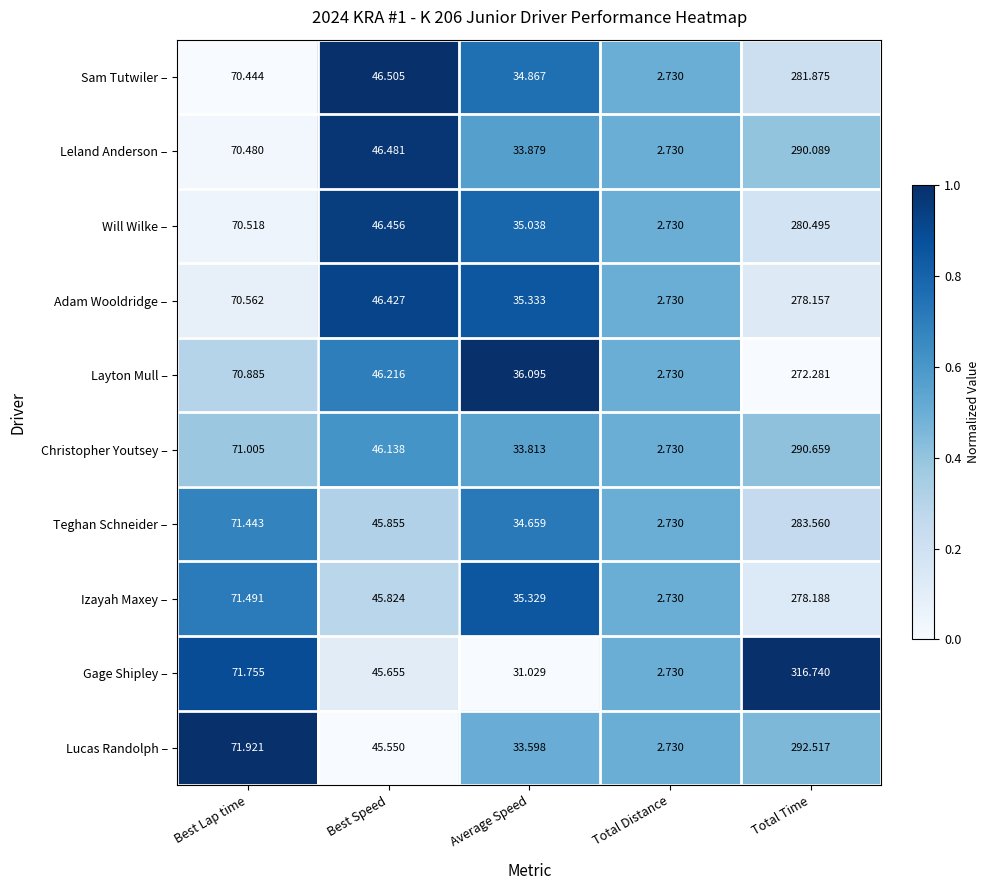

Count the number of data series in this chart.

10